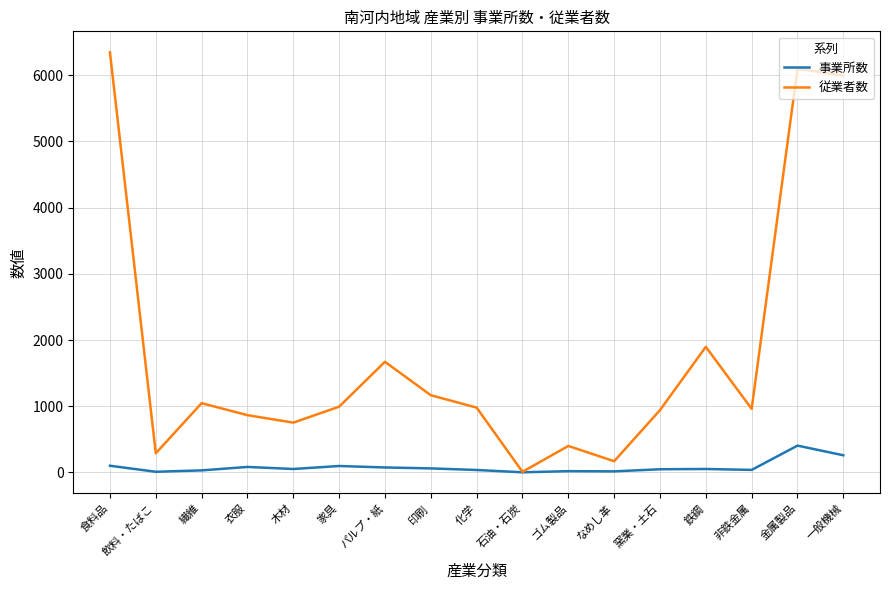

Which series has the largest total across all categories?

従業者数